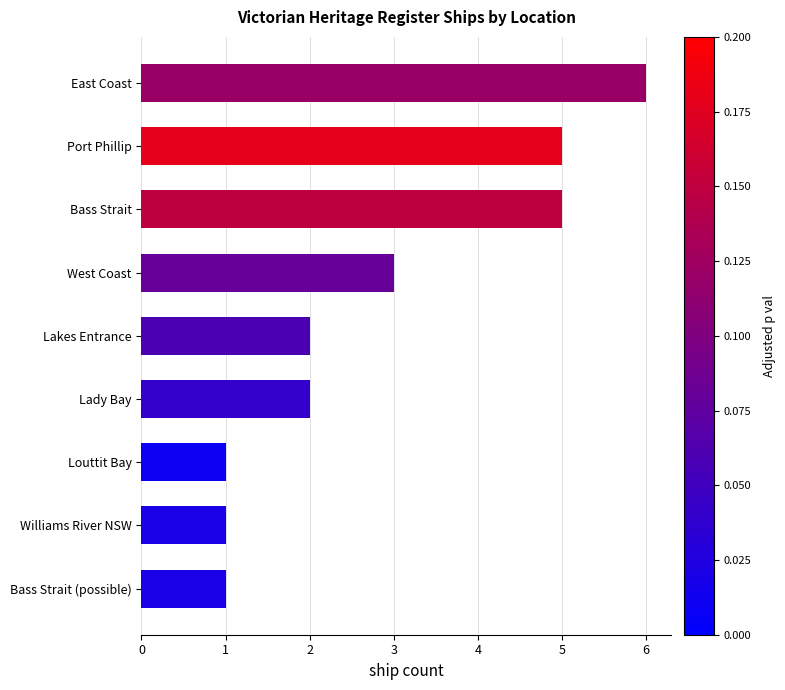

The value at Bass Strait is 7. True or false?

False